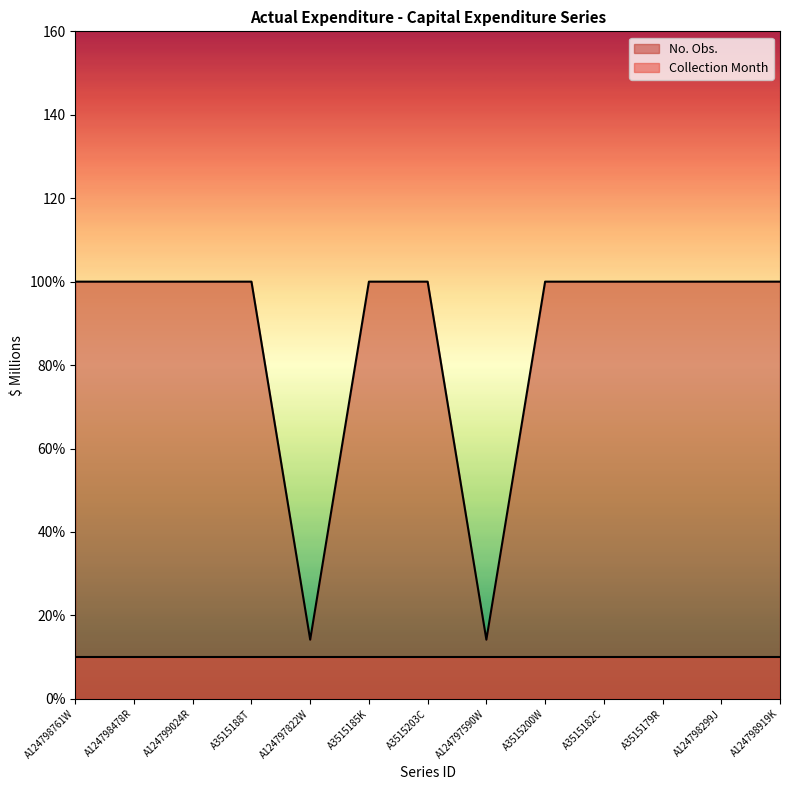

The chart shows a value of 42.6 at A3515185K. True or false?

False